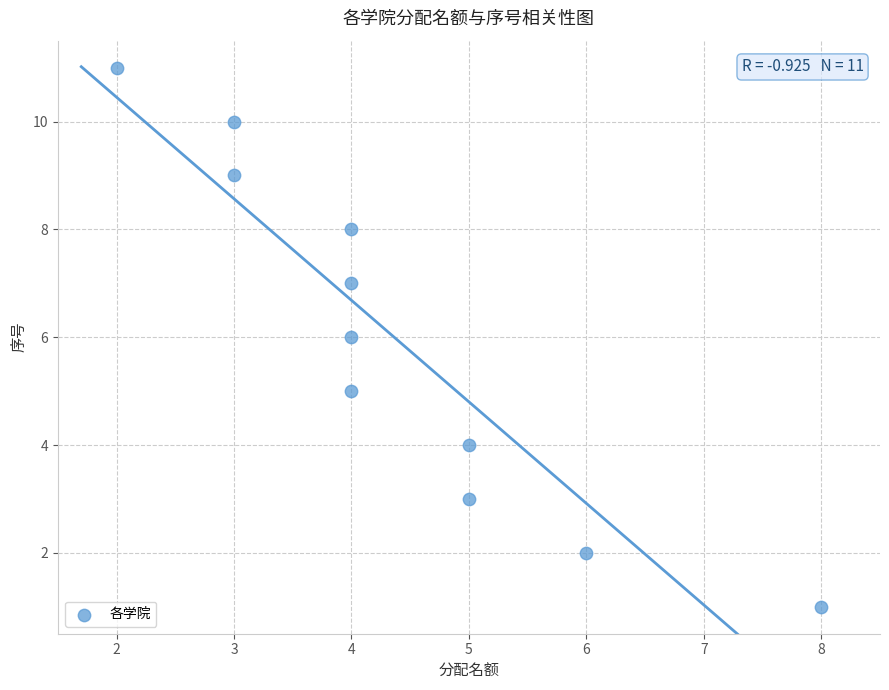

What is the range of Y values (max minus min)?

10